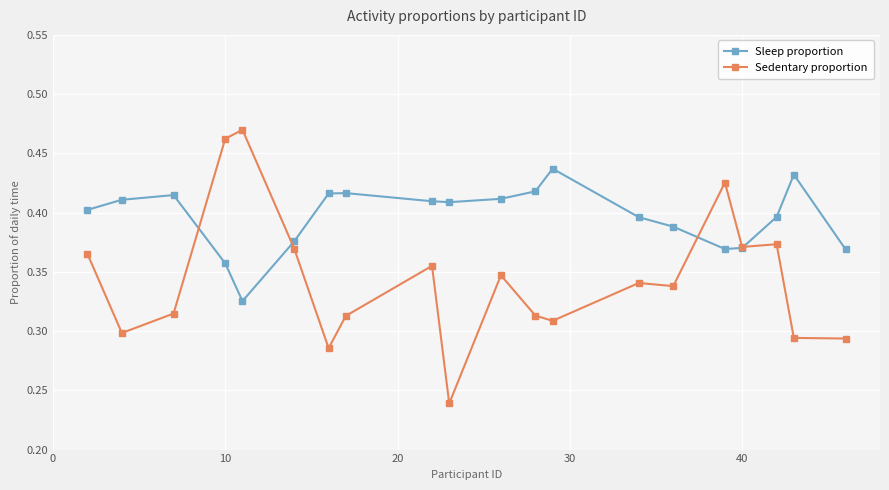

How many Sedentary proportion values are between 0 and 1?

20